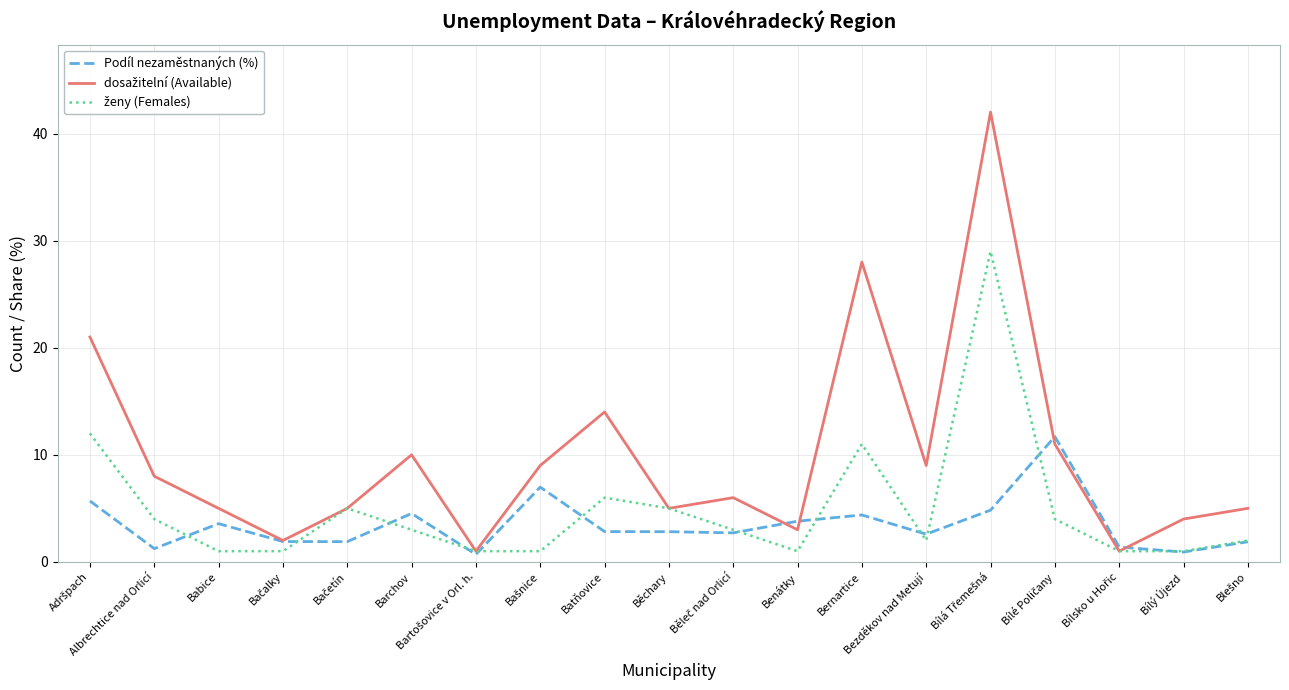

What position from the right is Batňovice?

11